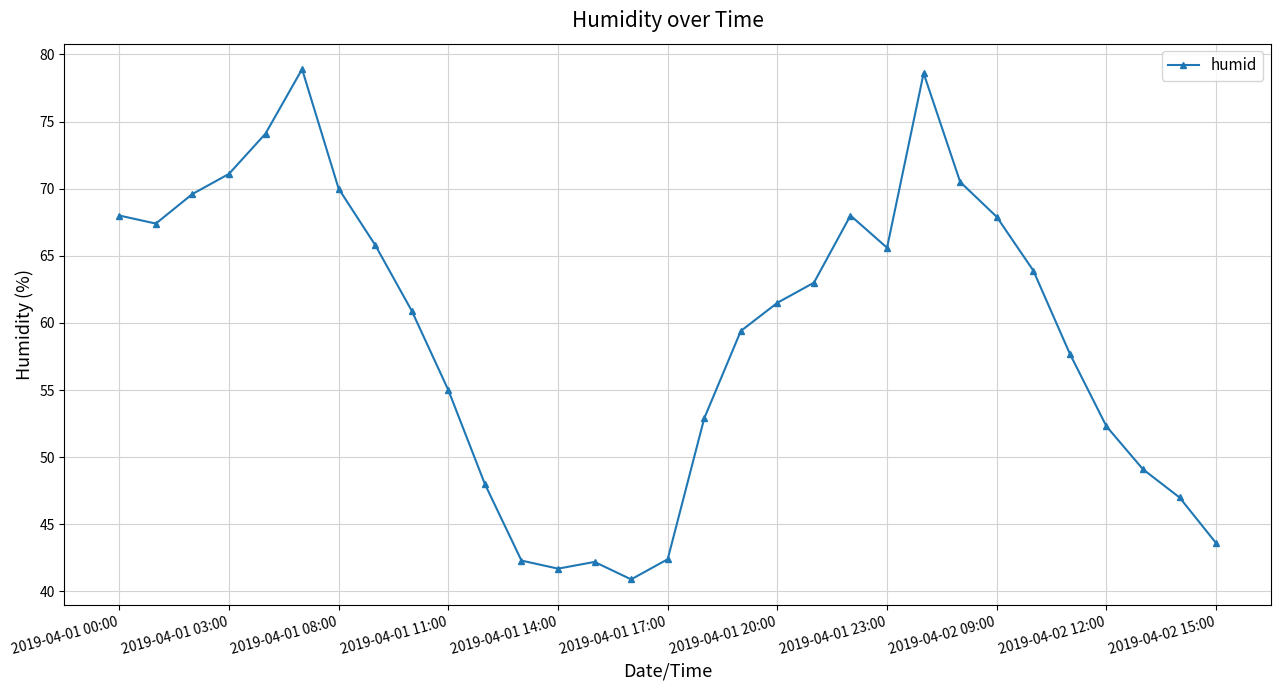

What is the greatest value displayed?

78.9